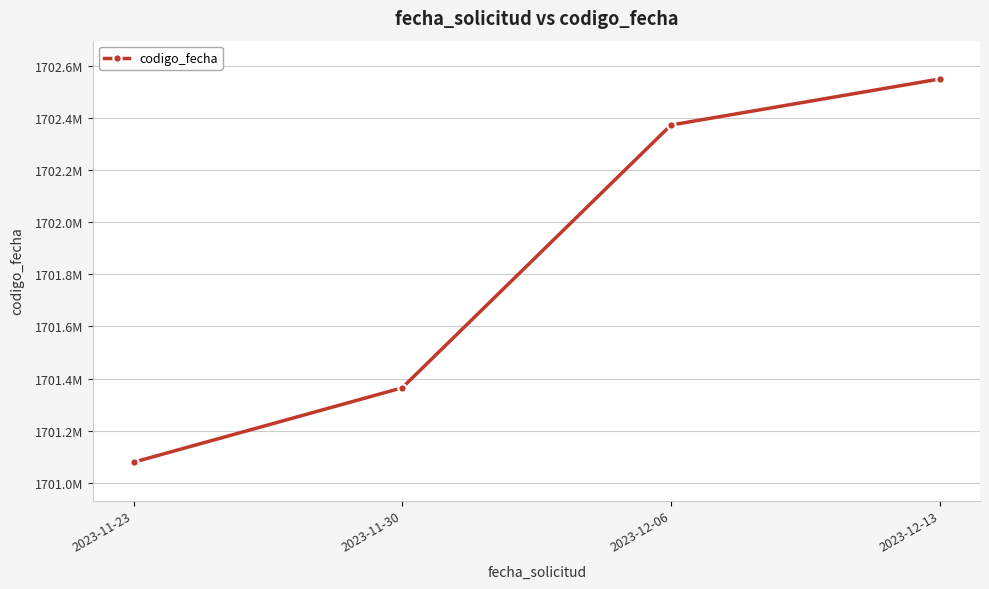

Does the chart have visible grid lines?

Yes